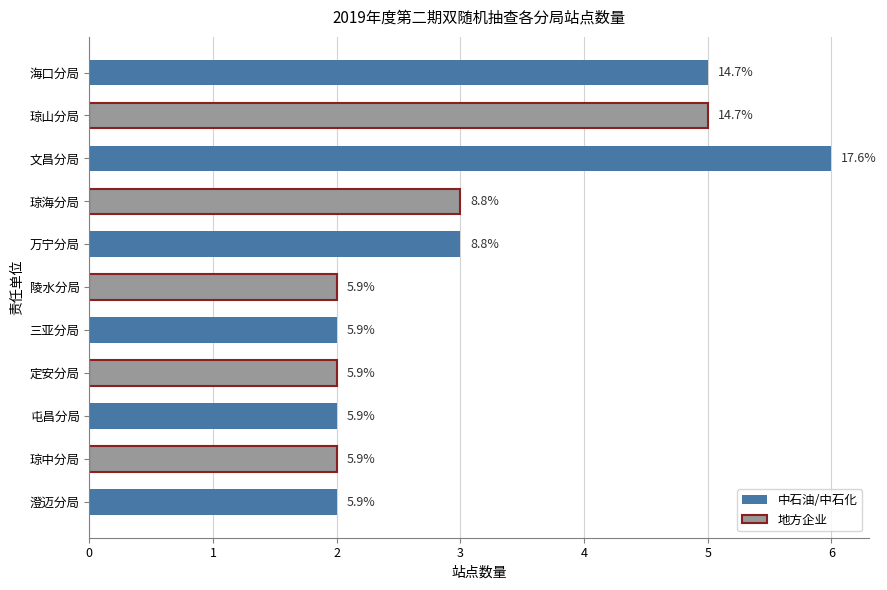

What is the maximum value shown in the chart?

6